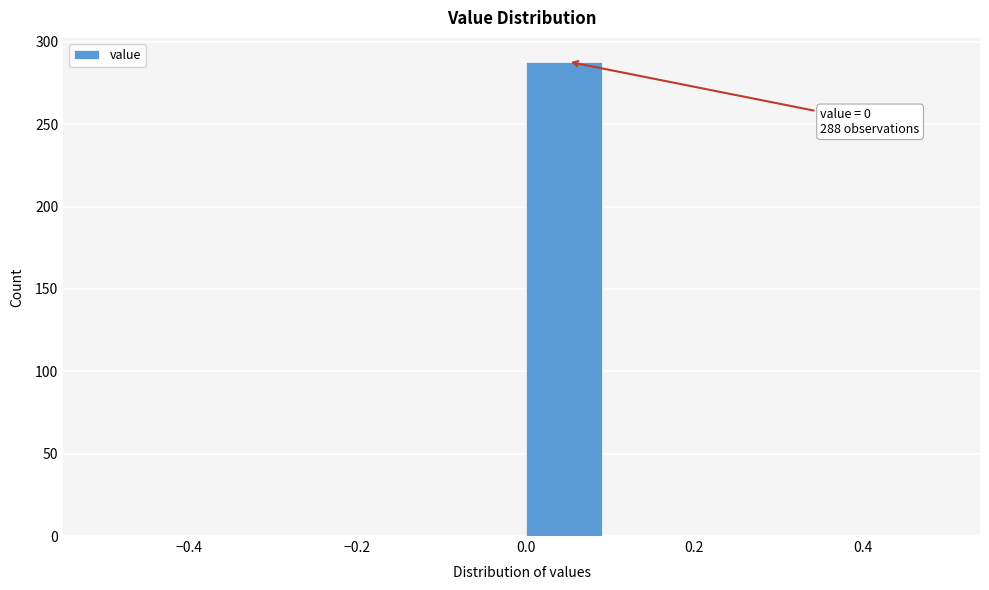

Over which range of the x-axis is the bar tallest?

0.0 to 0.1